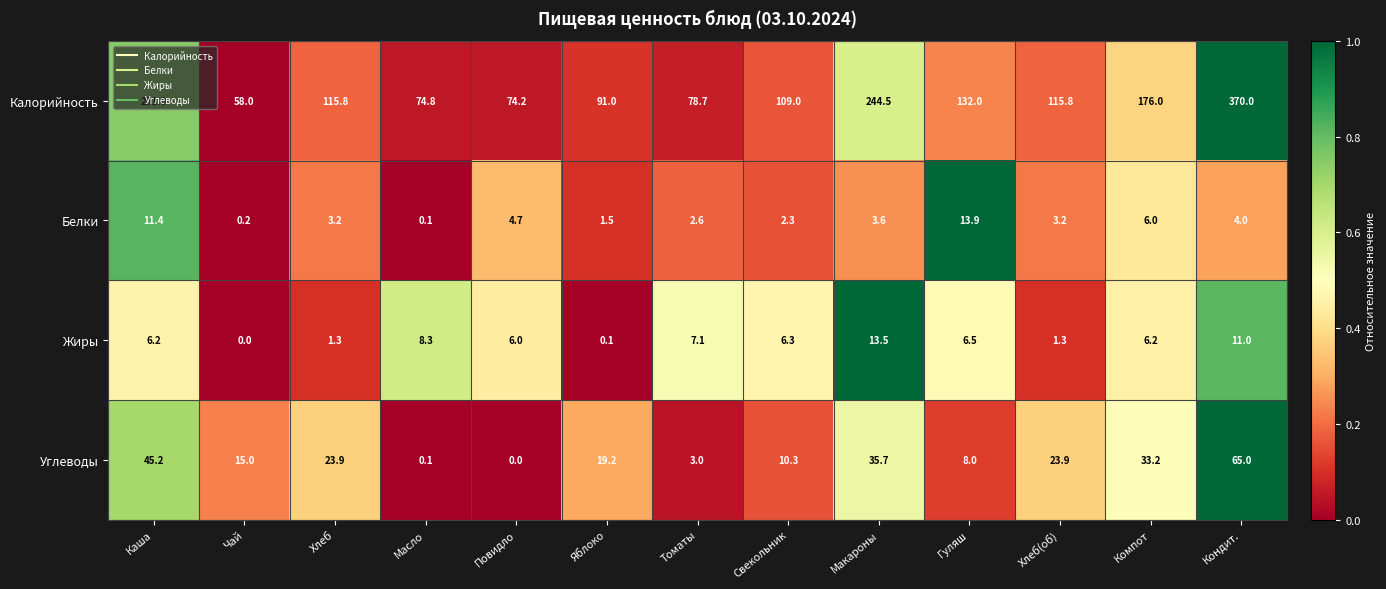

At how many categories does at least one series exceed 0?

13